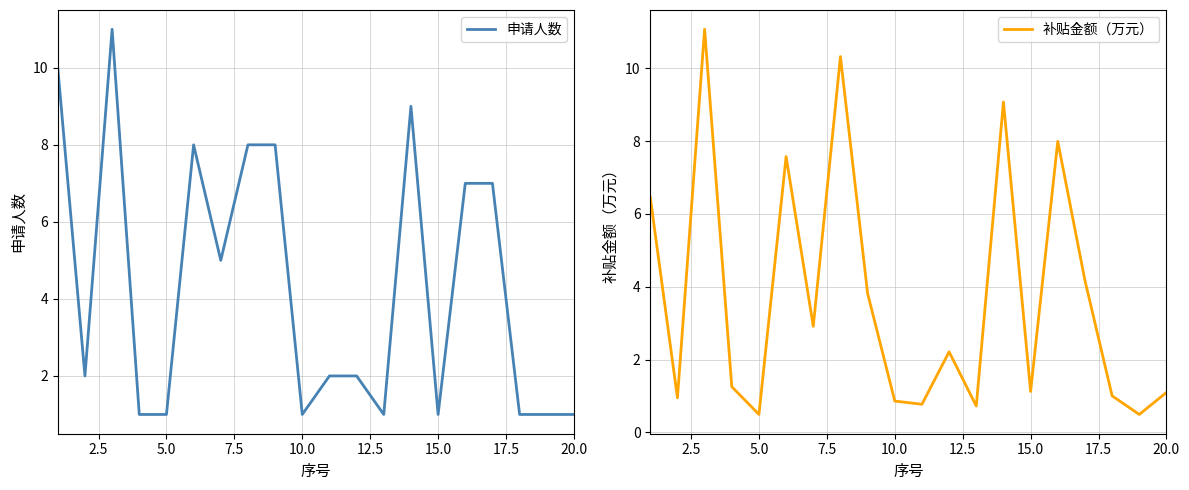

What is the greatest value displayed?

11.1